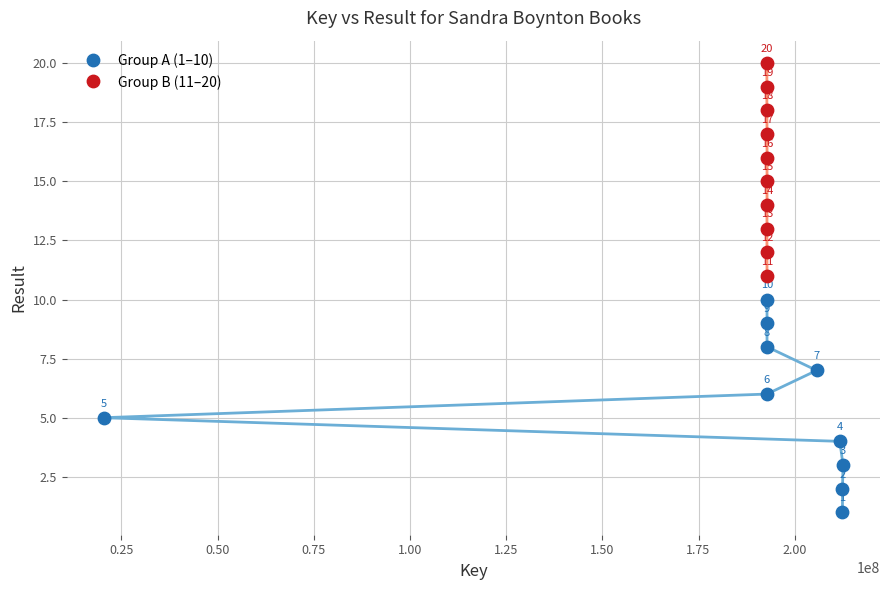

Which series reaches the maximum Y coordinate?

Group B (11–20)